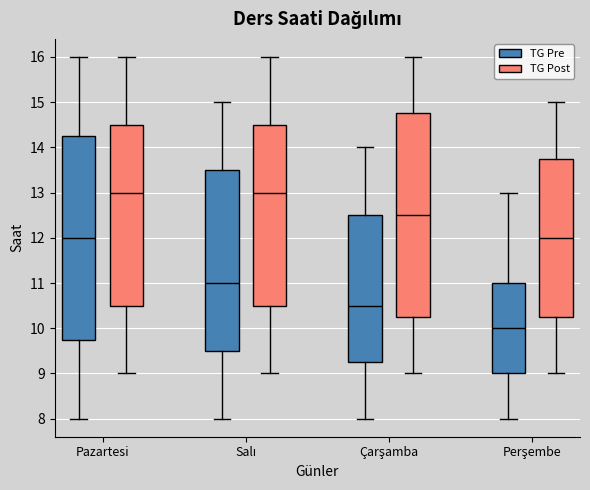

Reading left to right, transcribe this box plot: for each box, give where its median line is, the range the box spans, and where its two whiskers end, as read against the y-axis. The values are not printed on the chart, so give them approximately, as read against the axis.

Pazartesi (TG Pre): median 12.0, box 9.8 to 14.3, whiskers 8.0 to 16.0
Pazartesi (TG Post): median 13.0, box 10.5 to 14.5, whiskers 9.0 to 16.0
Salı (TG Pre): median 11.0, box 9.5 to 13.5, whiskers 8.0 to 15.0
Salı (TG Post): median 13.0, box 10.5 to 14.5, whiskers 9.0 to 16.0
Çarşamba (TG Pre): median 10.5, box 9.3 to 12.5, whiskers 8.0 to 14.0
Çarşamba (TG Post): median 12.5, box 10.3 to 14.8, whiskers 9.0 to 16.0
Perşembe (TG Pre): median 10.0, box 9.0 to 11.0, whiskers 8.0 to 13.0
Perşembe (TG Post): median 12.0, box 10.3 to 13.8, whiskers 9.0 to 15.0